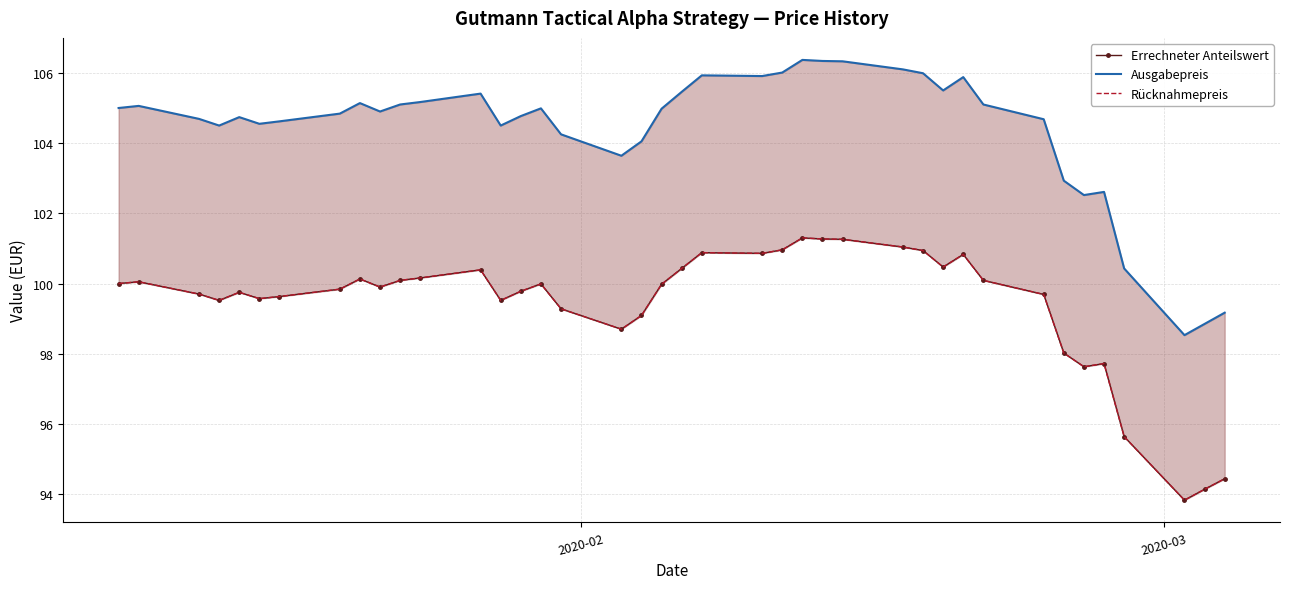

Is the value of Rücknahmepreis at 8 greater than the value of Ausgabepreis at 10?

No